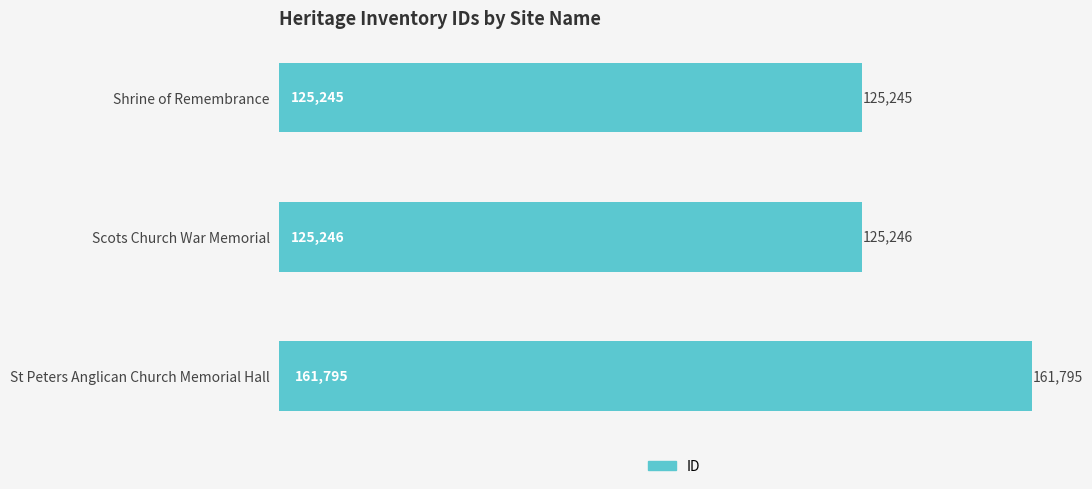

Is it true that the value at Shrine of Remembrance is 216286?

False